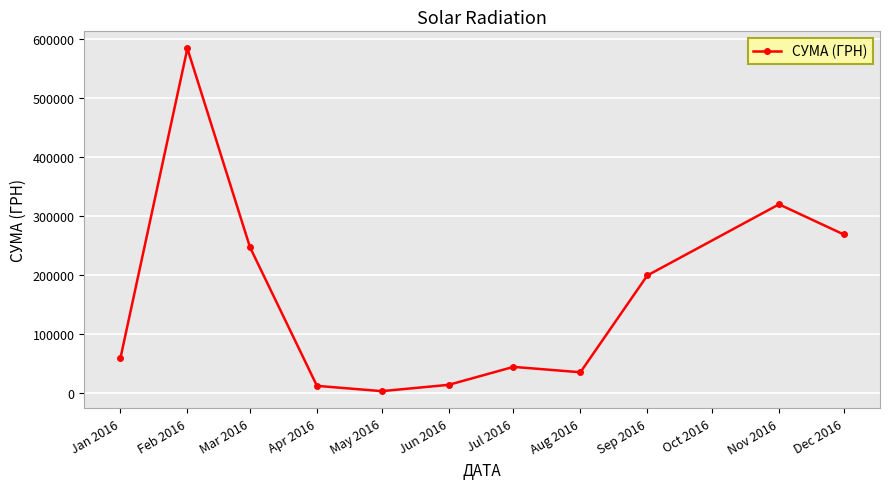

How many interior local valleys (lower than both neighbors) does the data have?

2